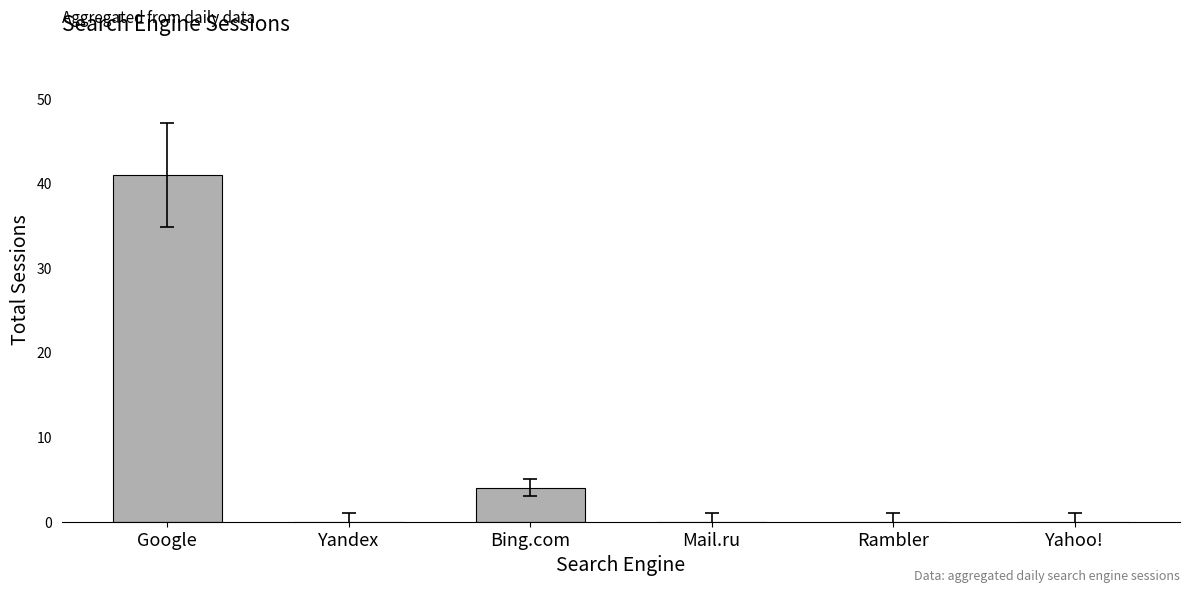

At which category does the chart reach its peak across all series?

Google